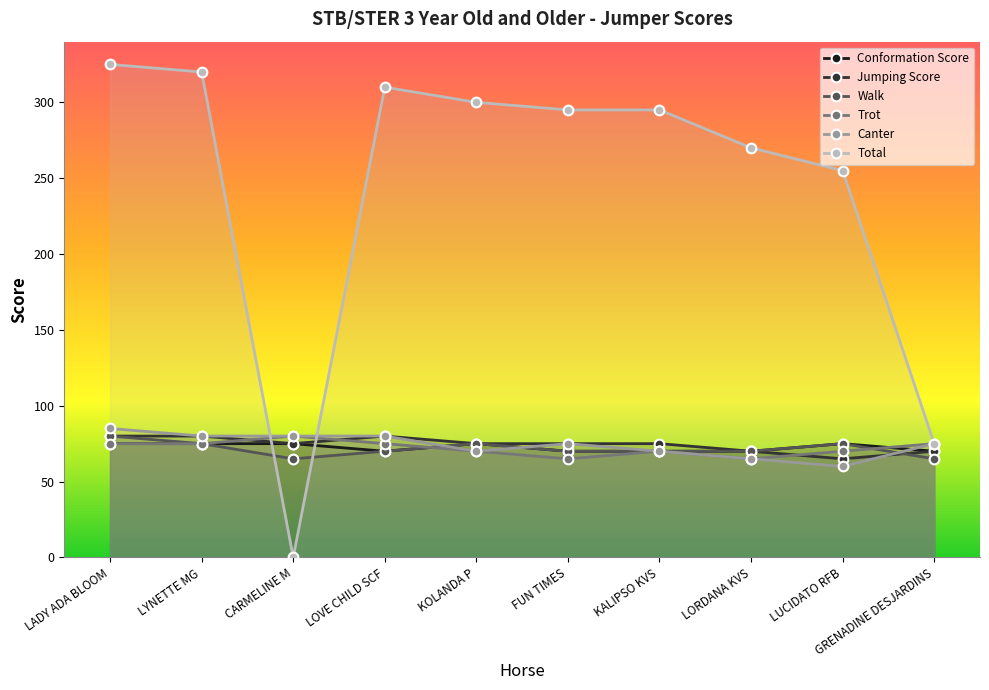

True or false: Jumping Score has more than 2 interior local peaks.

False